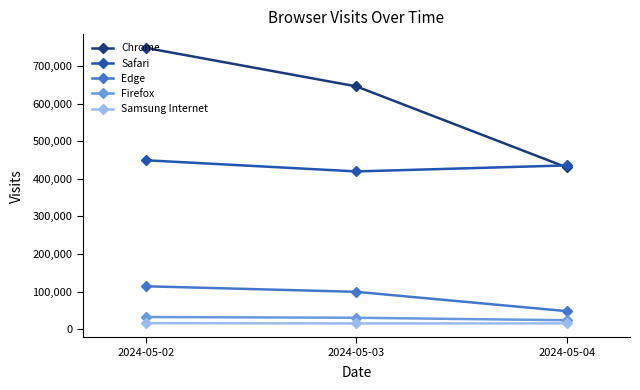

Which series has the widest spread of values?

Chrome